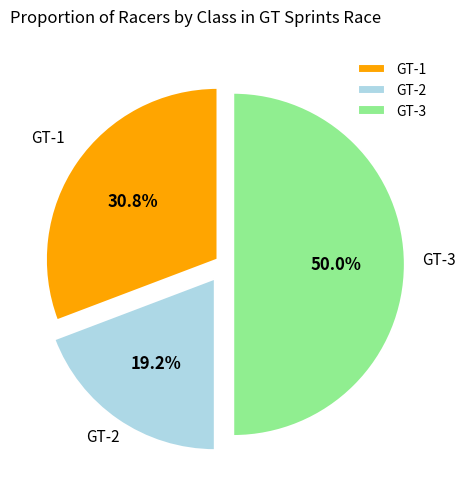

Is it true that GT-2 is 13% of the pie?

False